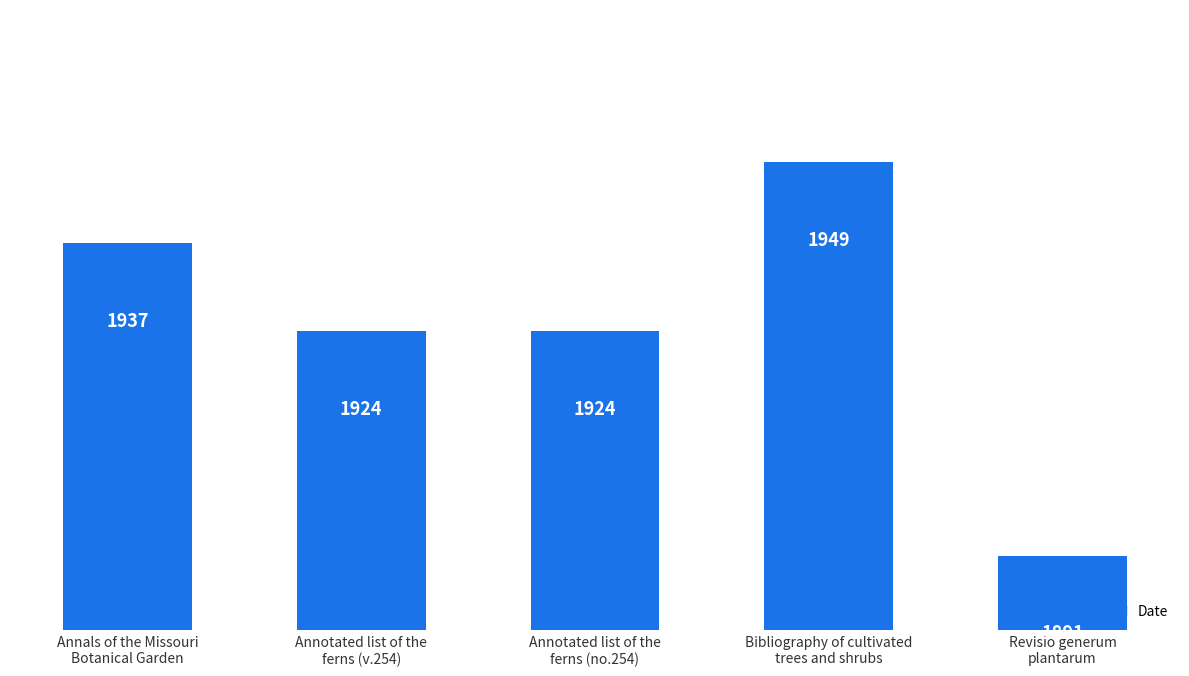

What is the average value?

1925